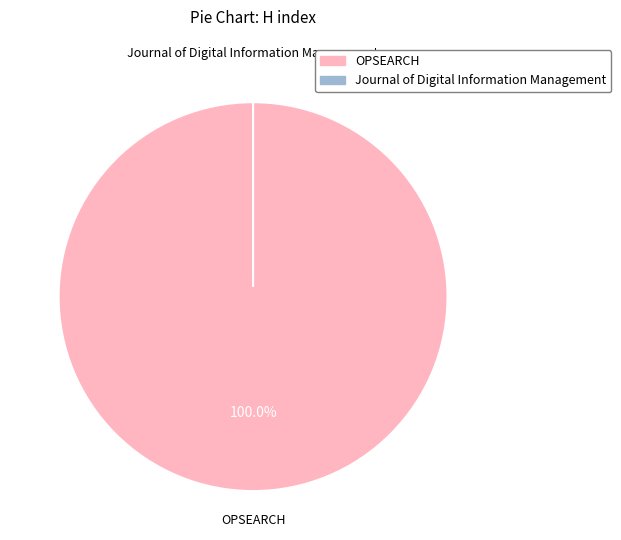

Which category has the biggest portion of the pie?

OPSEARCH